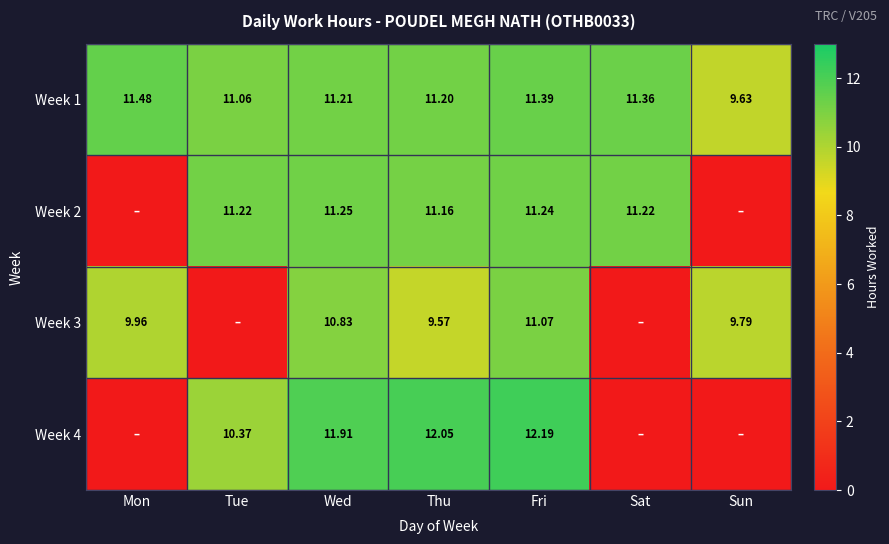

What is the sum of all Week 1 values?

77.3